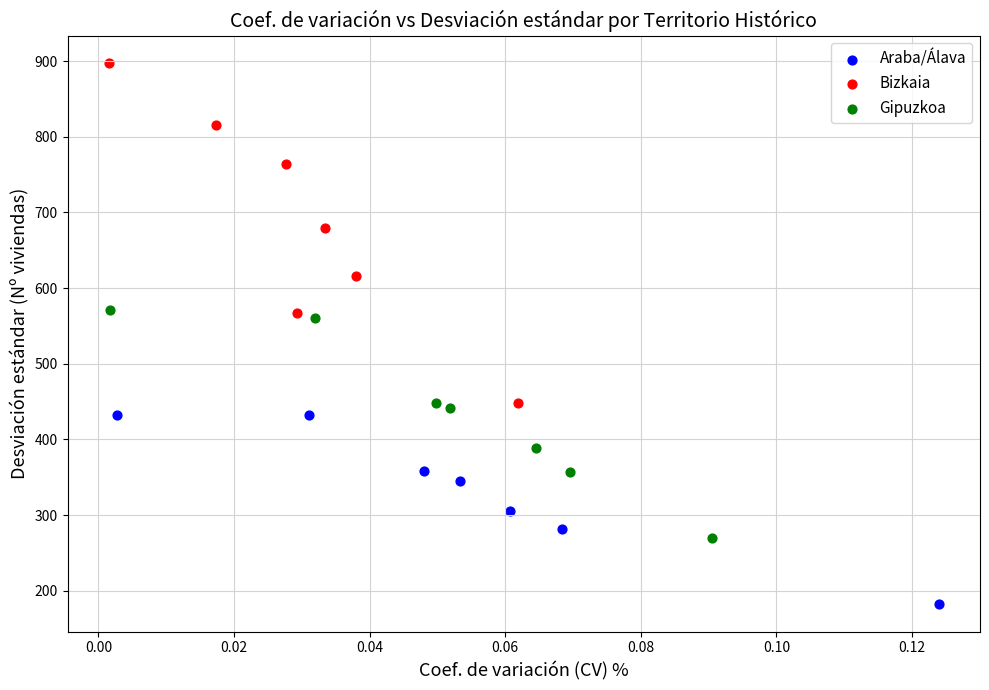

Which series contains the lowest Y value?

Araba/Álava